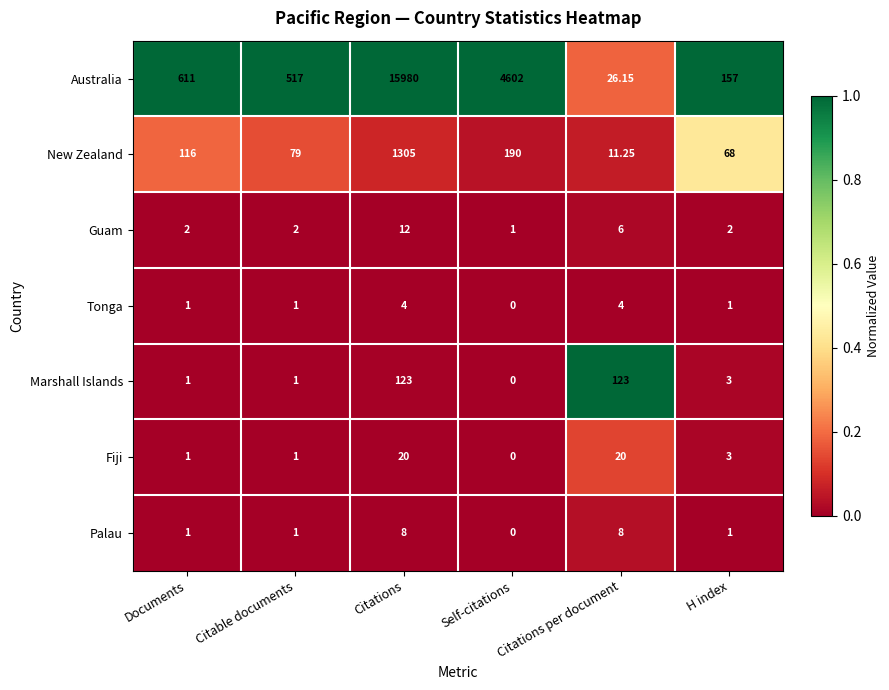

How many data points does each series have?

6